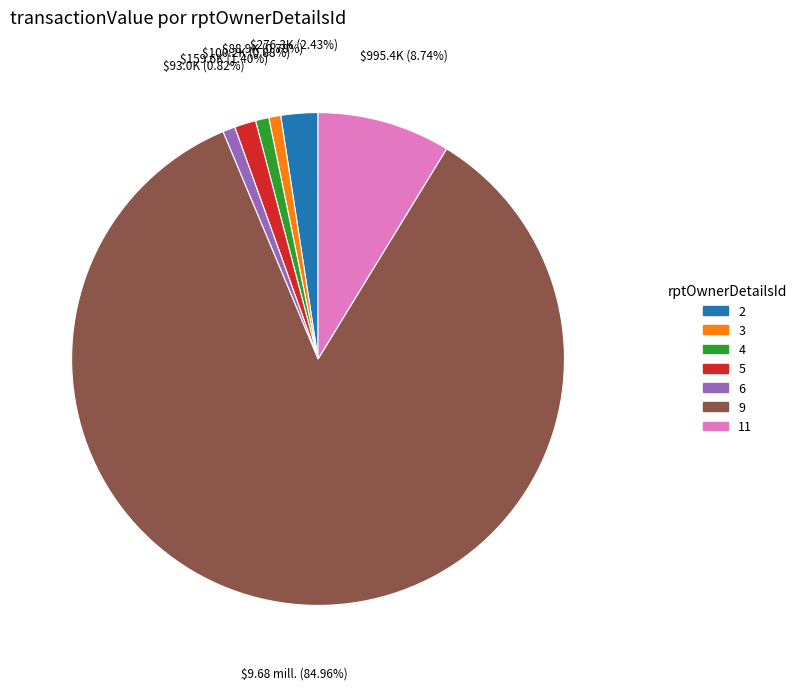

True or false: 4 accounts for 1% of the total.

True